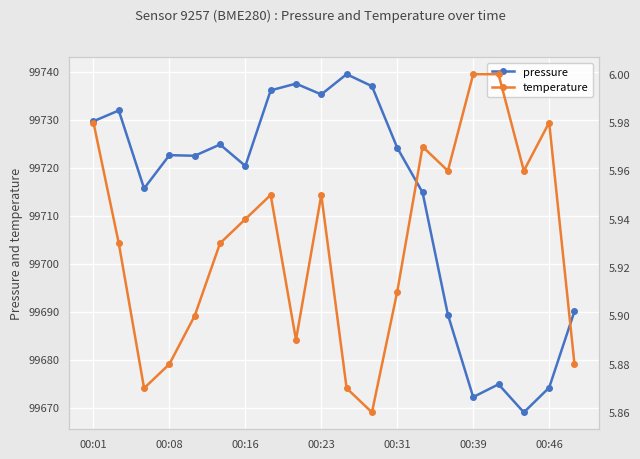

What is the label of the 12th point from the left?

11